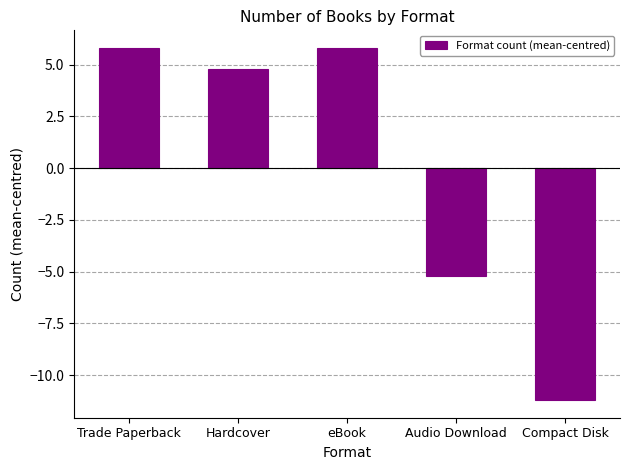

Approximately how many times larger is the value at Hardcover compared to Trade Paperback?

0.8